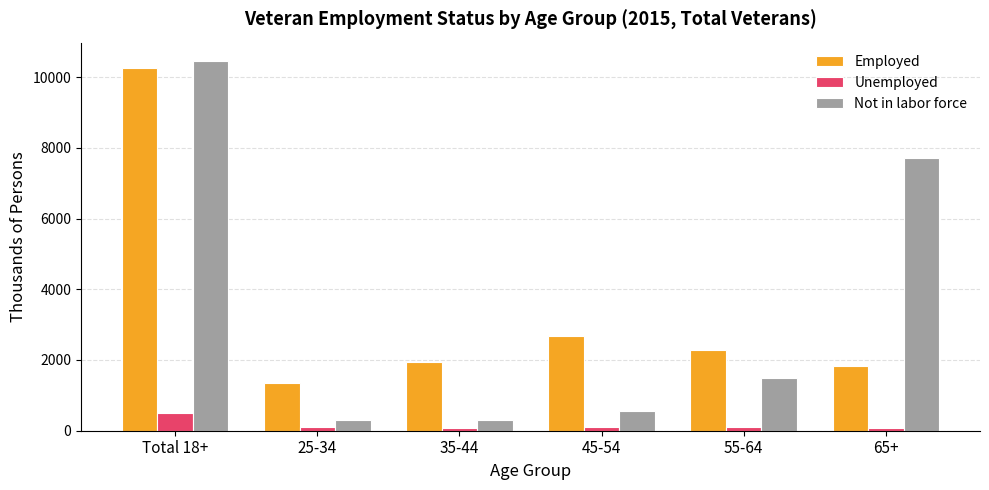

What are all the series names shown in the legend?

Employed, Unemployed, Not in labor force